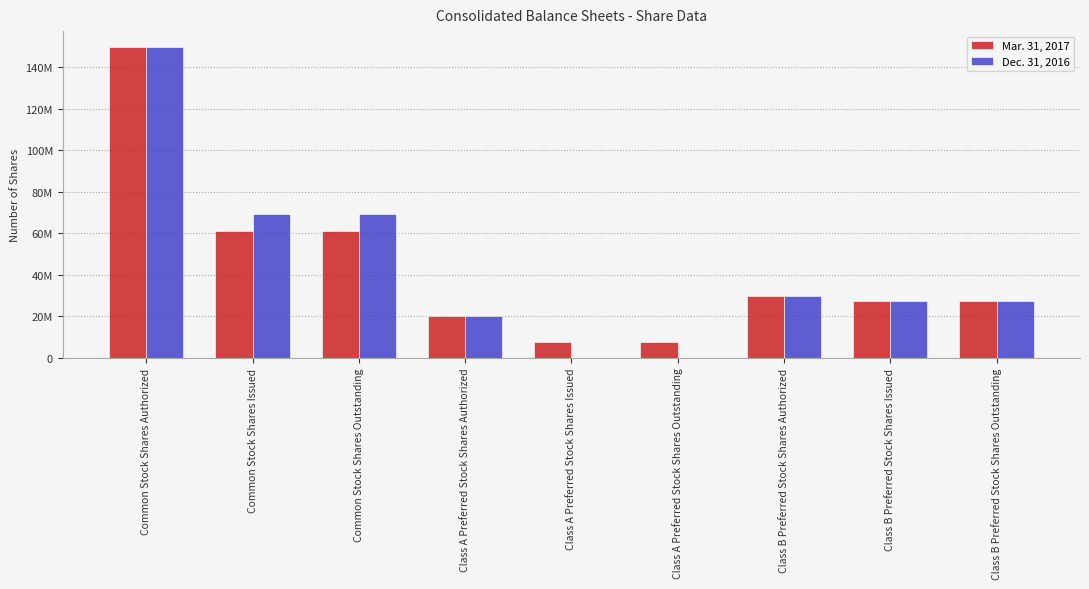

Between Common Stock Shares Outstanding and Class A Preferred Stock Shares Issued, which is larger?

Common Stock Shares Outstanding